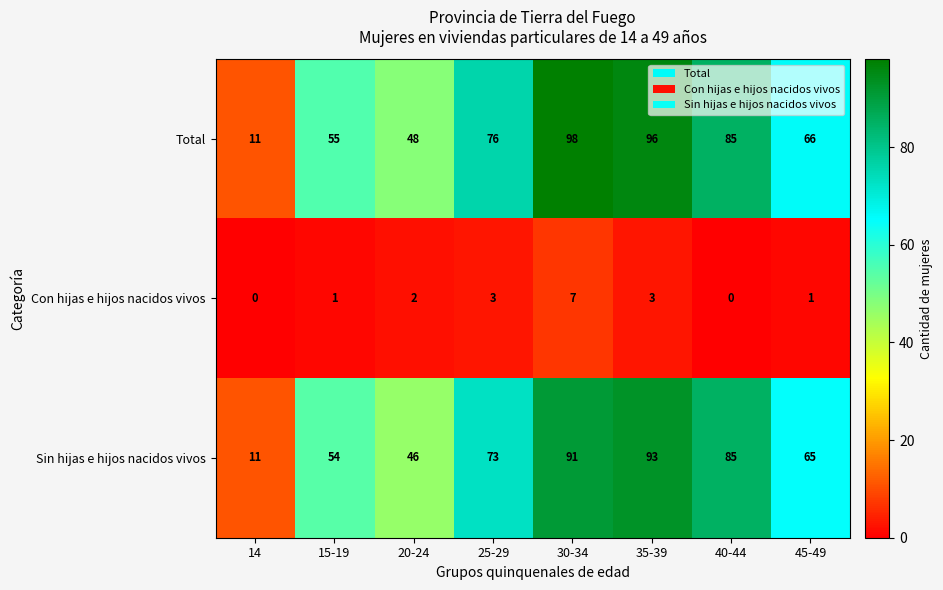

What is the sum of the Sin hijas e hijos nacidos vivos values at 15-19 and 30-34?

145